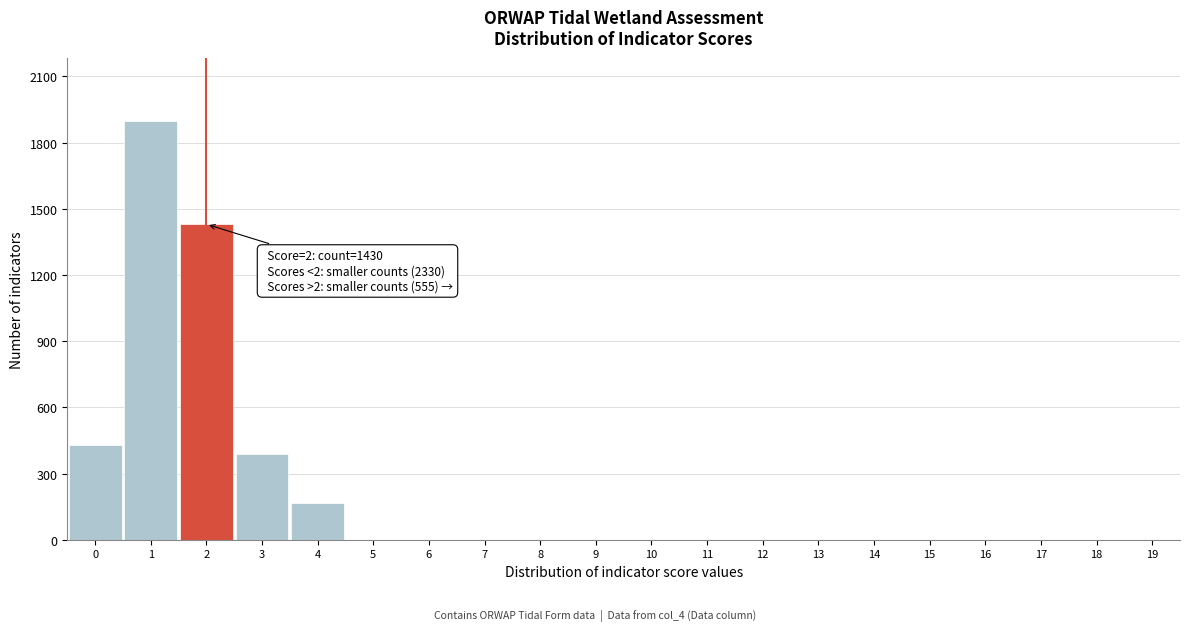

Reading left to right, extract all data points from this chart.

0=430	1=1900	2=1430	3=390	4=165	5=0	6=0	7=0	8=0	9=0	10=0	11=0	12=0	13=0	14=0	15=0	16=0	17=0	18=0	19=0